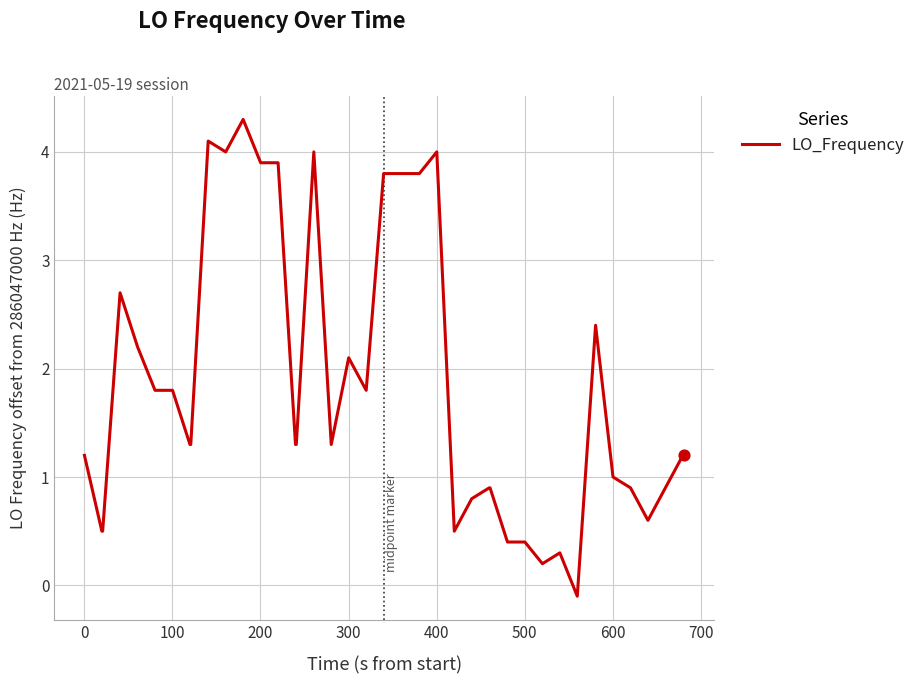

What is the difference between the maximum and minimum values?

4.4